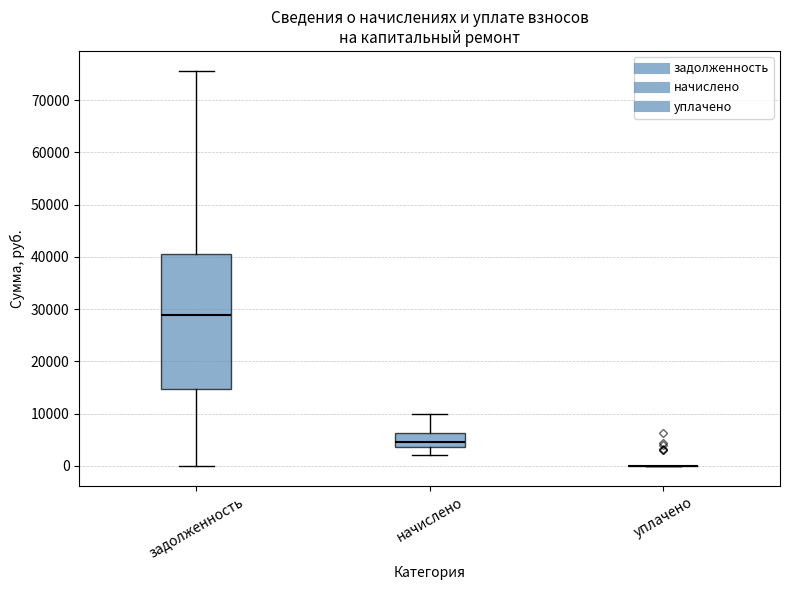

Which box is the tallest, from its lower edge to its upper edge?

задолженность